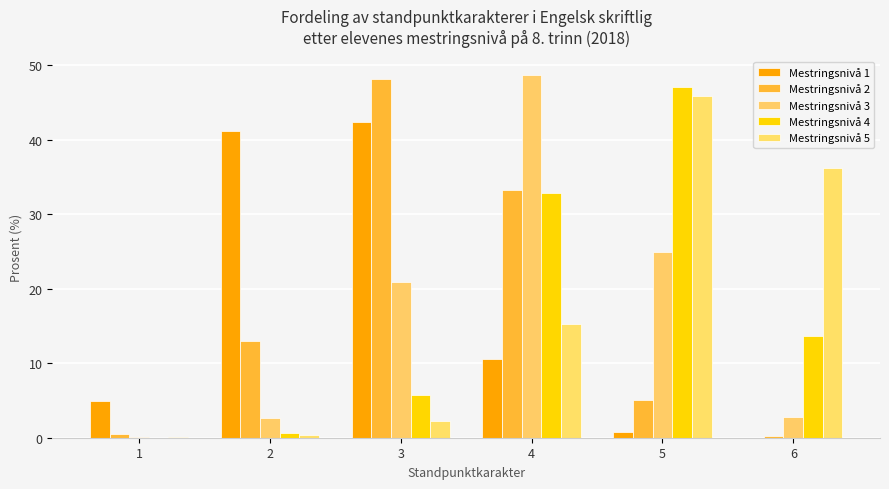

What is the total value across all series at 1?

5.6